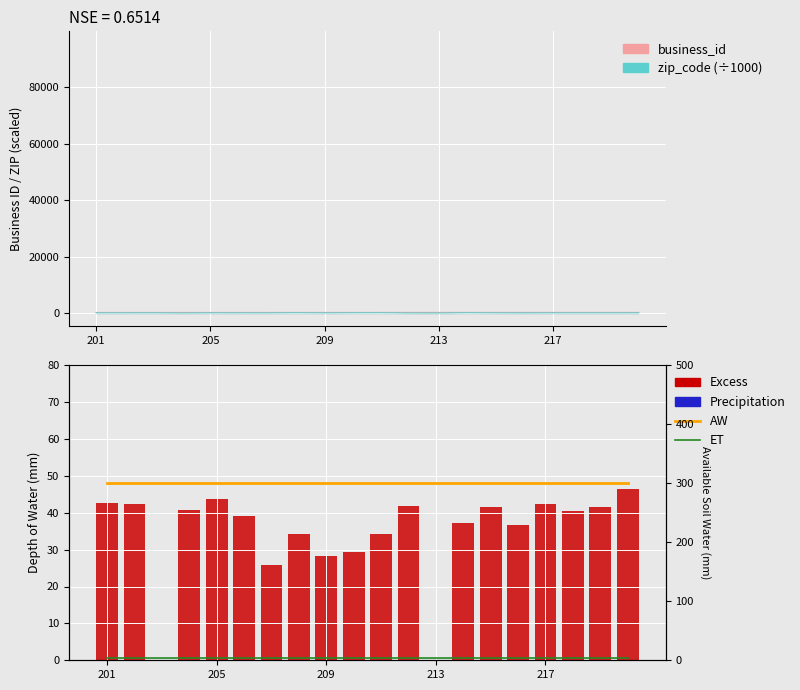

Is it true that ET equals 0.5 at 6?

True